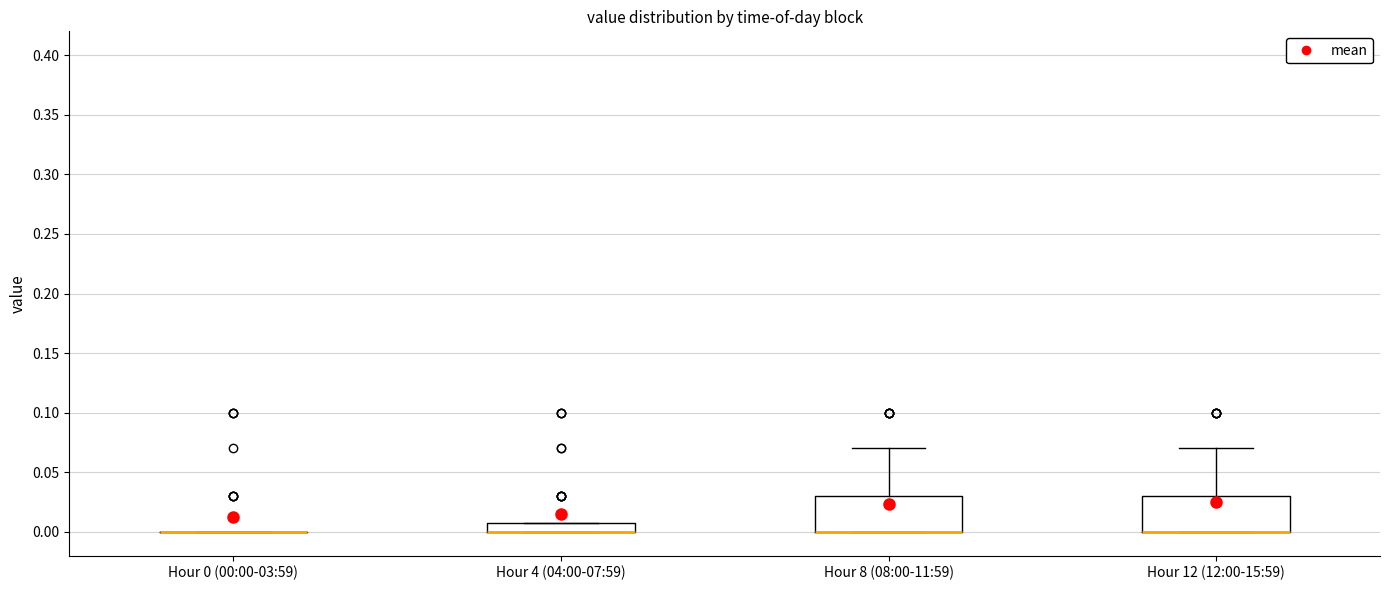

Reading left to right, read every box against the y-axis: the position of its median line, the range the box covers, and the ends of its whiskers. The values are not printed on the chart, so give them approximately, as read against the axis.

Hour 0 (00:00-03:59): box collapsed to a line at 0.00, whiskers 0.00 to 0.00
Hour 4 (04:00-07:59): median 0.00 (drawn on the box's lower edge), box 0.00 to 0.01, whiskers 0.00 to 0.01
Hour 8 (08:00-11:59): median 0.00 (drawn on the box's lower edge), box 0.00 to 0.03, whiskers 0.00 to 0.07
Hour 12 (12:00-15:59): median 0.00 (drawn on the box's lower edge), box 0.00 to 0.03, whiskers 0.00 to 0.07